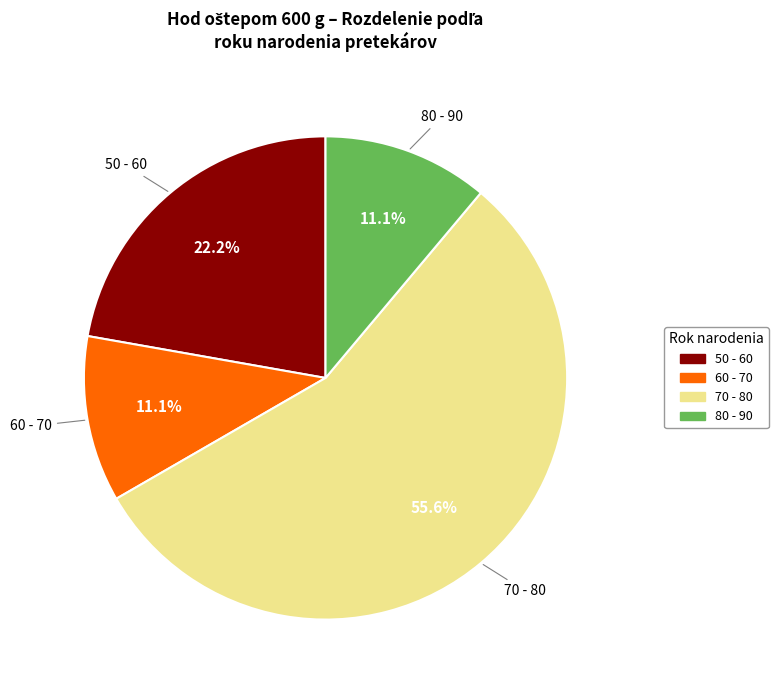

Does any single category account for the majority?

Yes